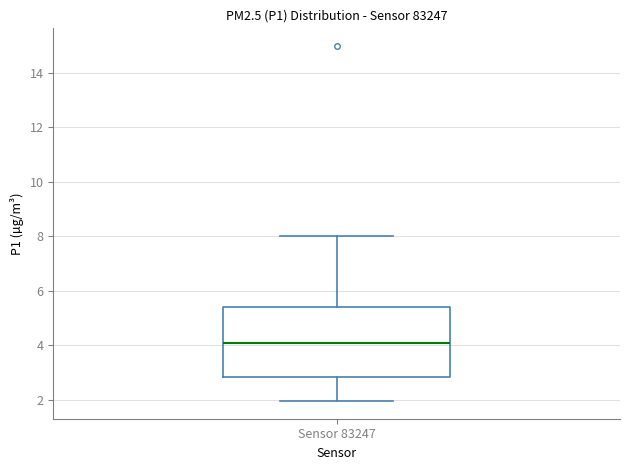

Where is the lower edge of the box for Sensor 83247 on the y-axis? The values are not printed on the chart, so give them approximately, as read against the axis.

2.8